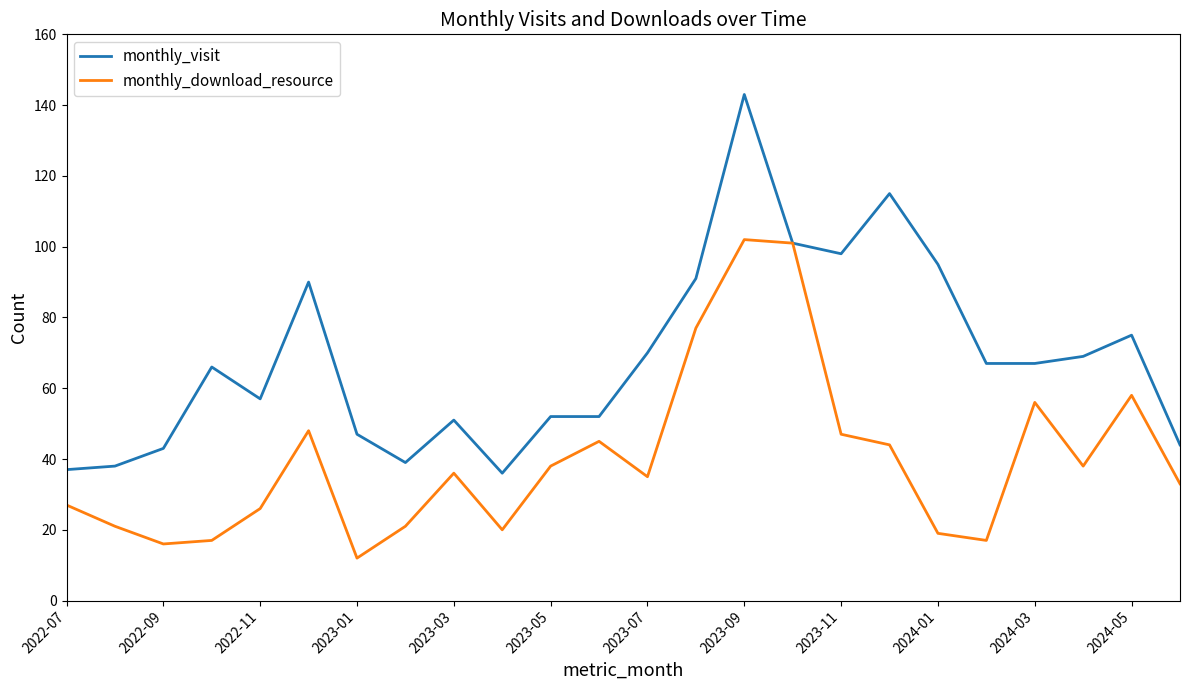

True or false: monthly_download_resource has more than 0 points higher than both neighbors.

True